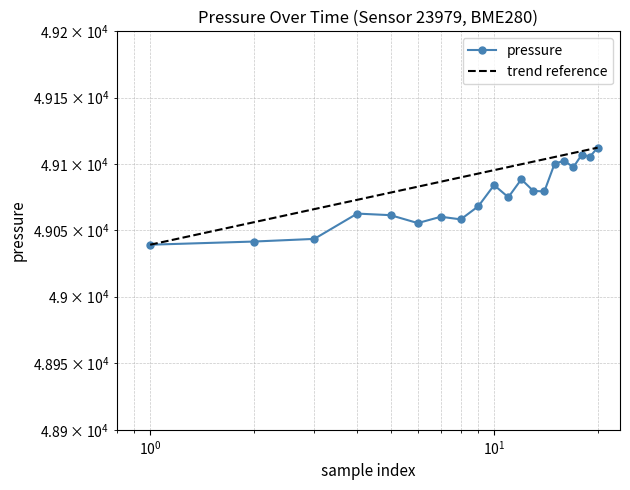

How many data points does each series have?

20